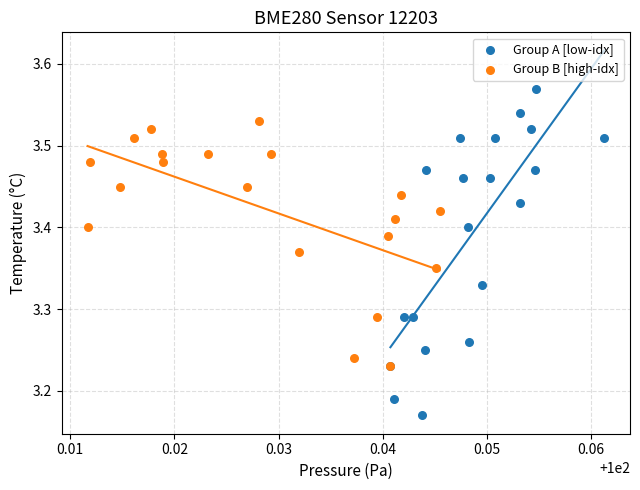

Which series reaches the minimum Y coordinate?

Group A [low-idx]